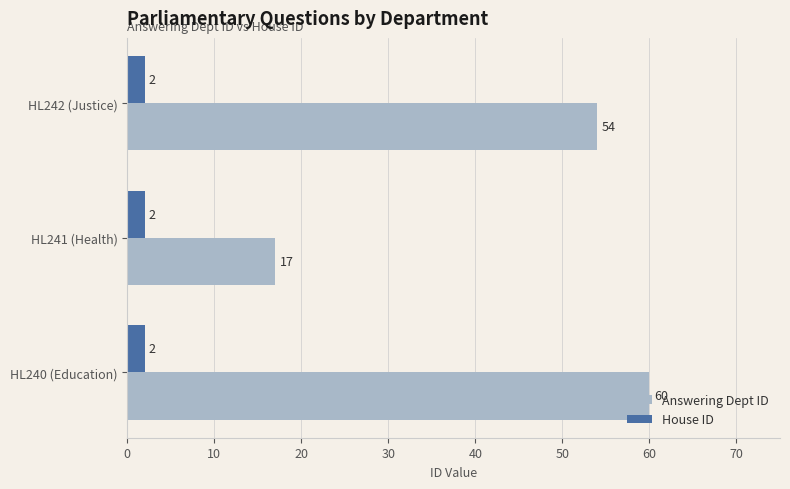

What is the difference between the maximum and minimum values in the Answering Dept ID series?

43